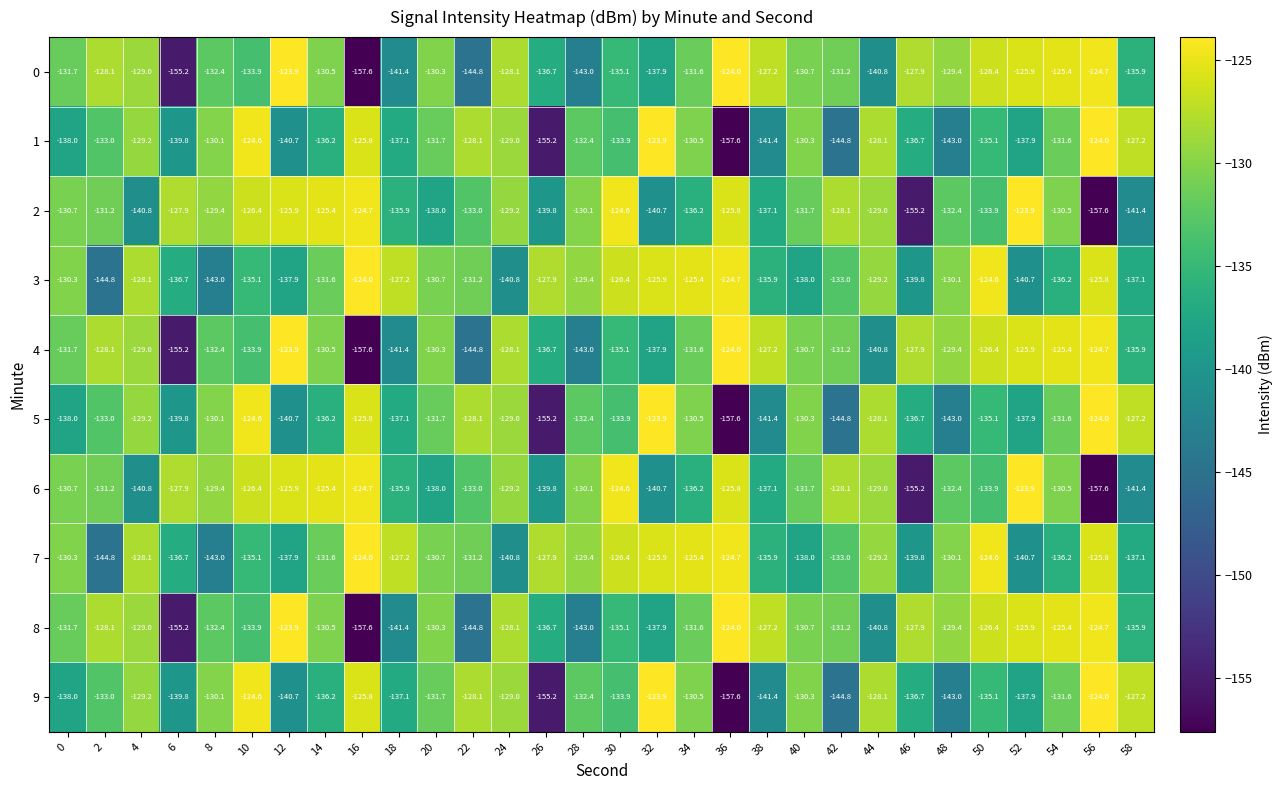

The value of 9 at 54 is -131.6. True or false?

True